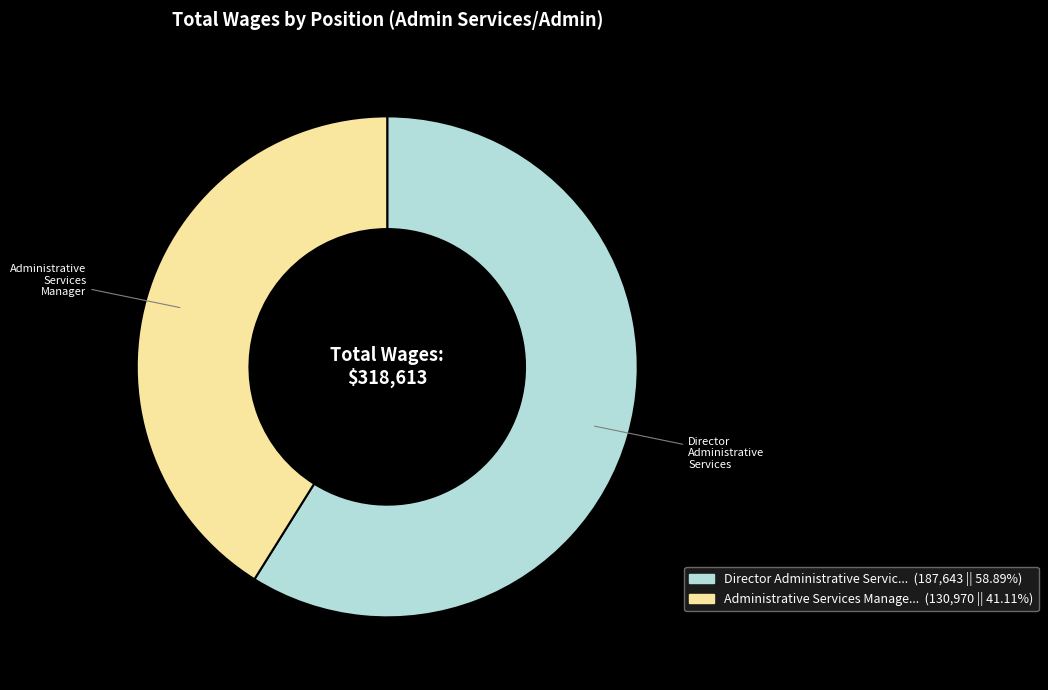

Does any single category account for the majority?

Yes